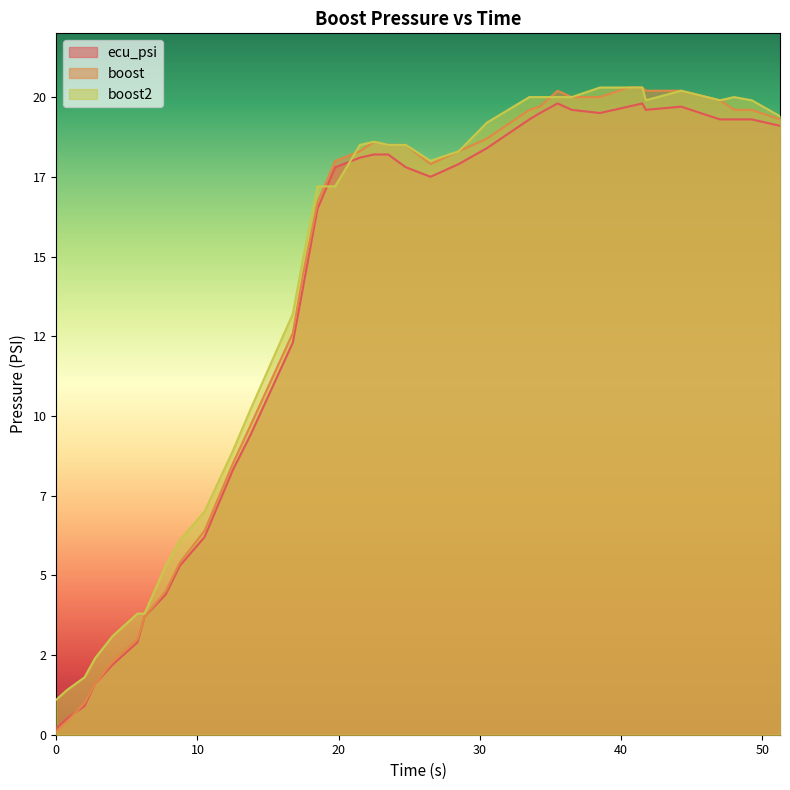

Which series has the largest range (max minus min)?

boost